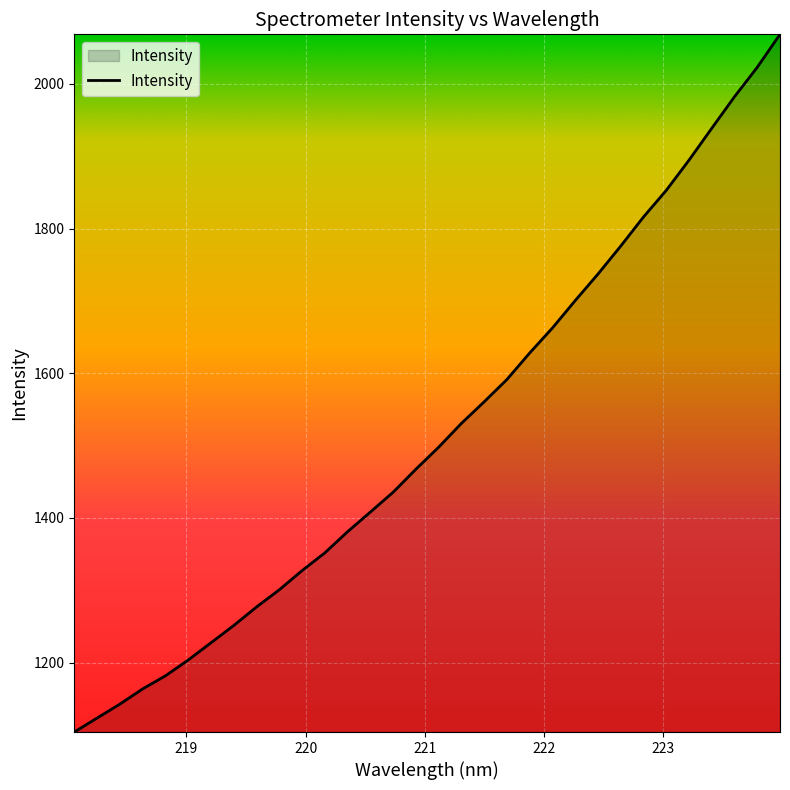

What is the minimum value shown in the chart?

1104.0